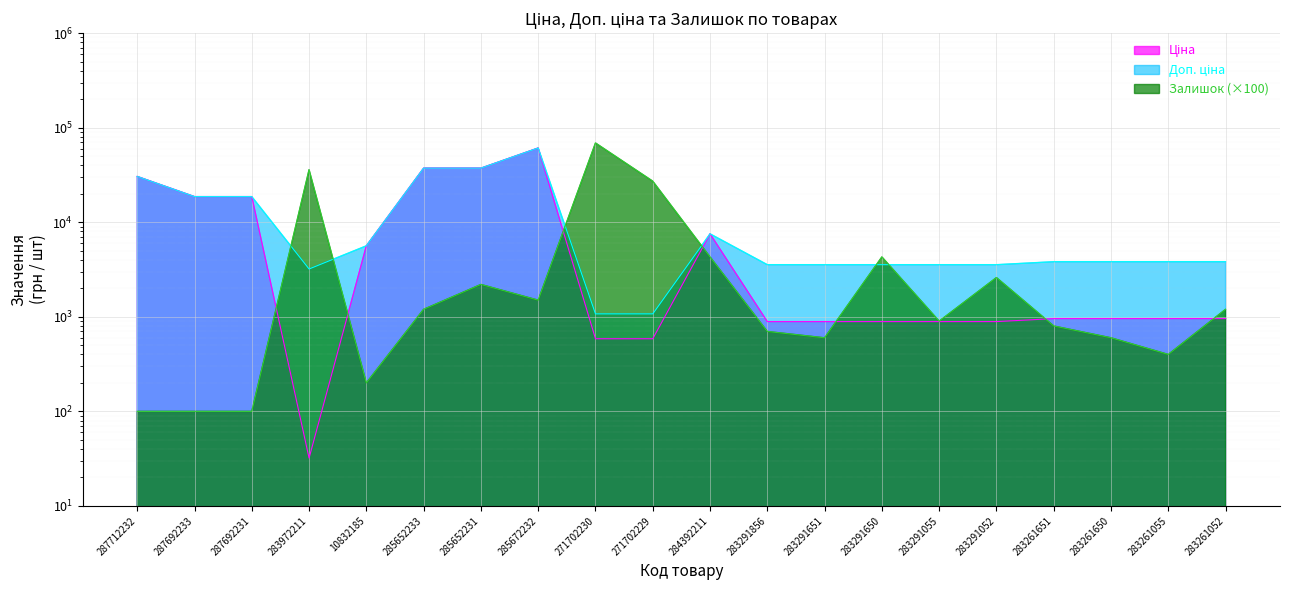

List the labels in order of Ціна value, largest first.

285672232, 285652233, 285652231, 287712232, 287692233, 287692231, 284392211, 10832185, 283261651, 283261650, 283261055, 283261052, 283291856, 283291651, 283291650, 283291055, 283291052, 271702230, 271702229, 283972211